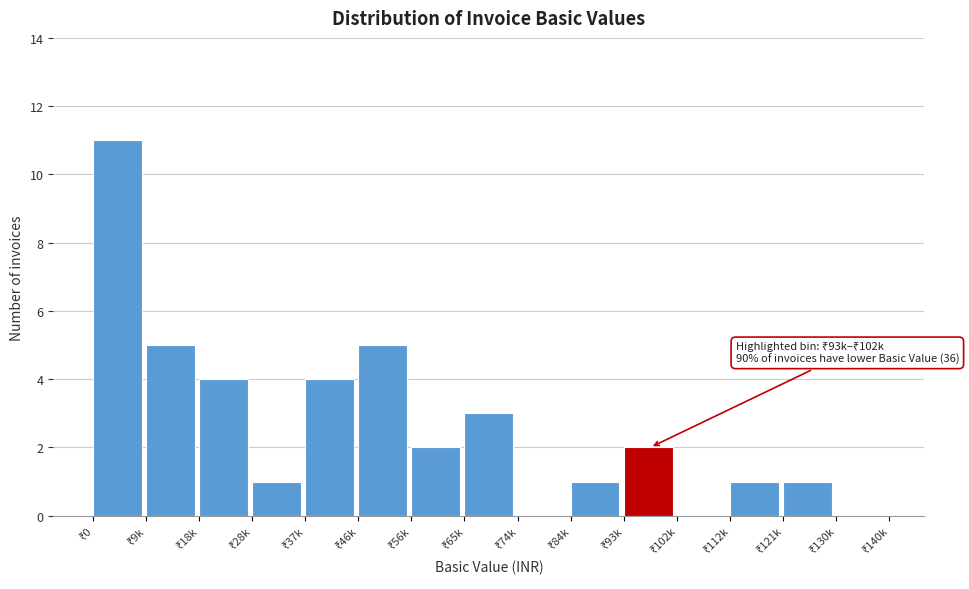

What is the sum of all values?

40